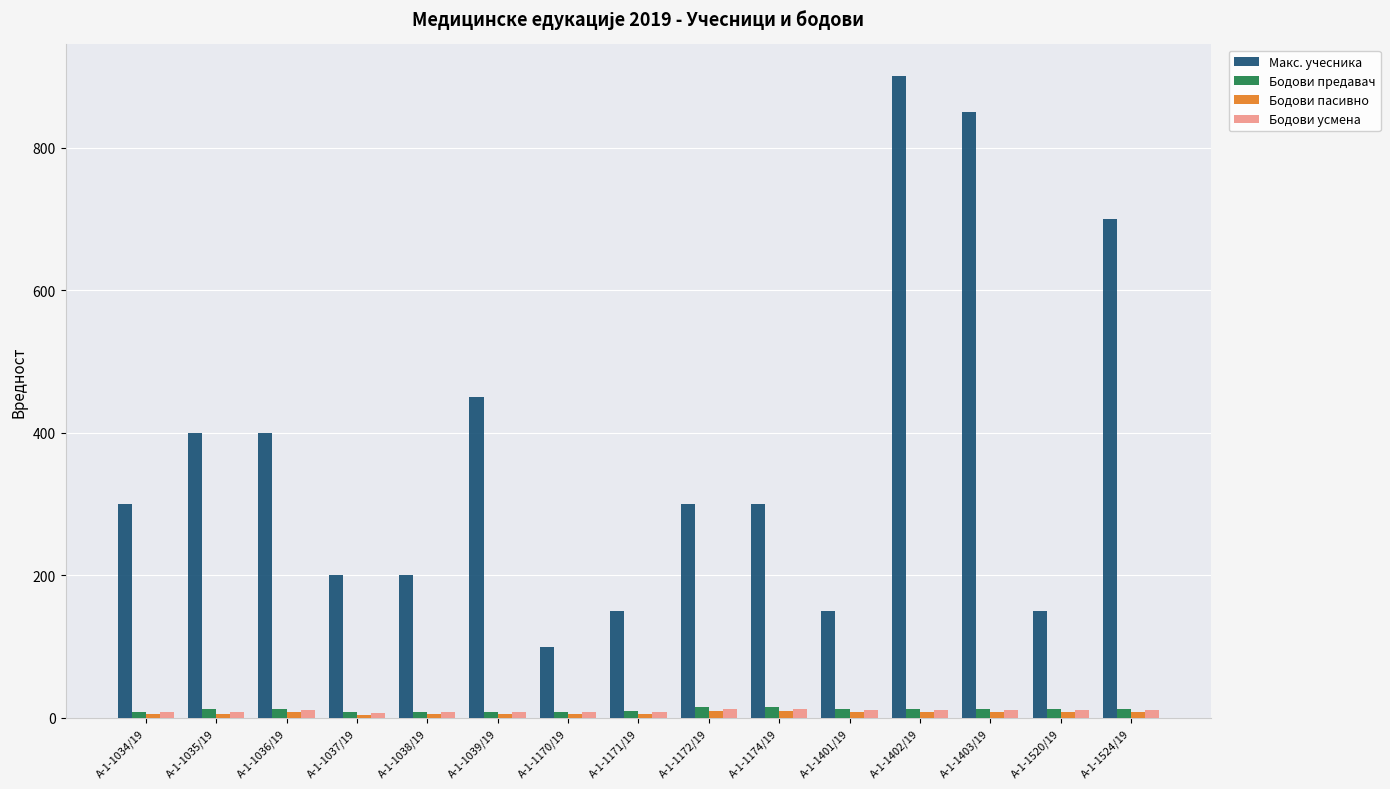

What is the label of the 13th bar from the left?

А-1-1403/19